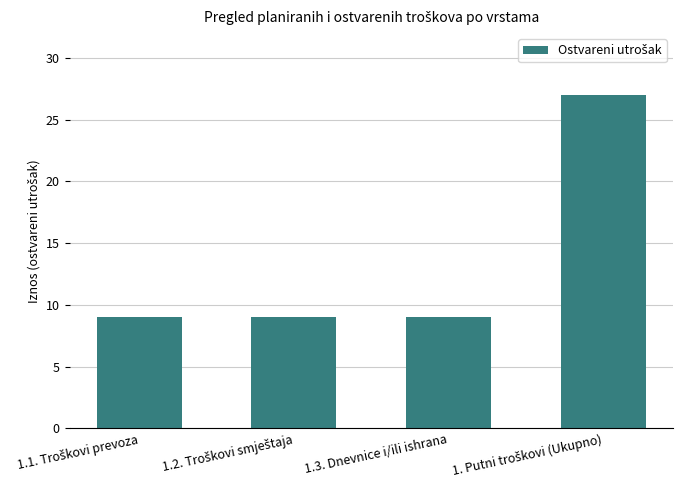

The value at 1.3. Dnevnice i/ili ishrana is 3. True or false?

False